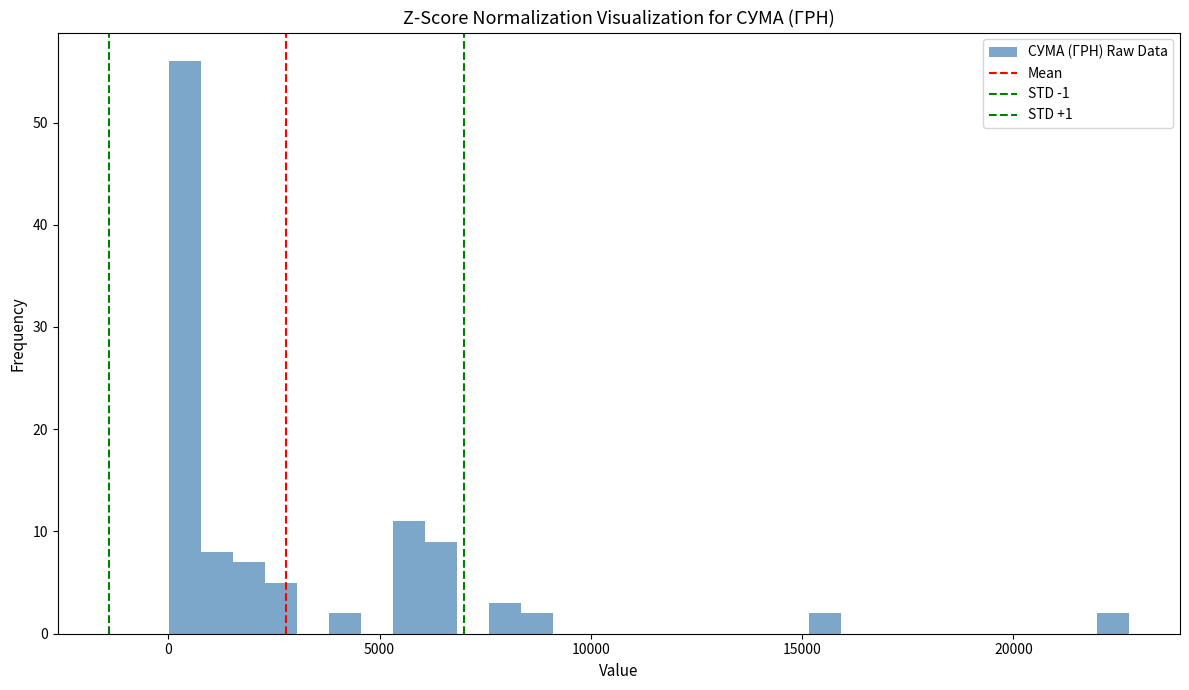

Around what value on the x-axis is the tallest bar? Give the approximate position of its centre, as read against the axis.

500